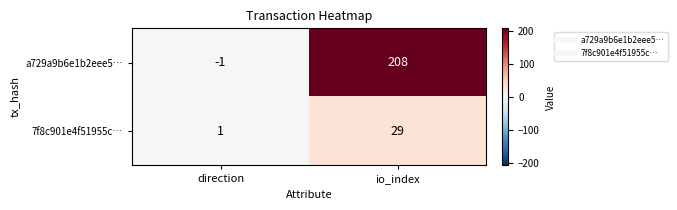

At which label is 7f8c901e4f51955c… closest to 15?

direction